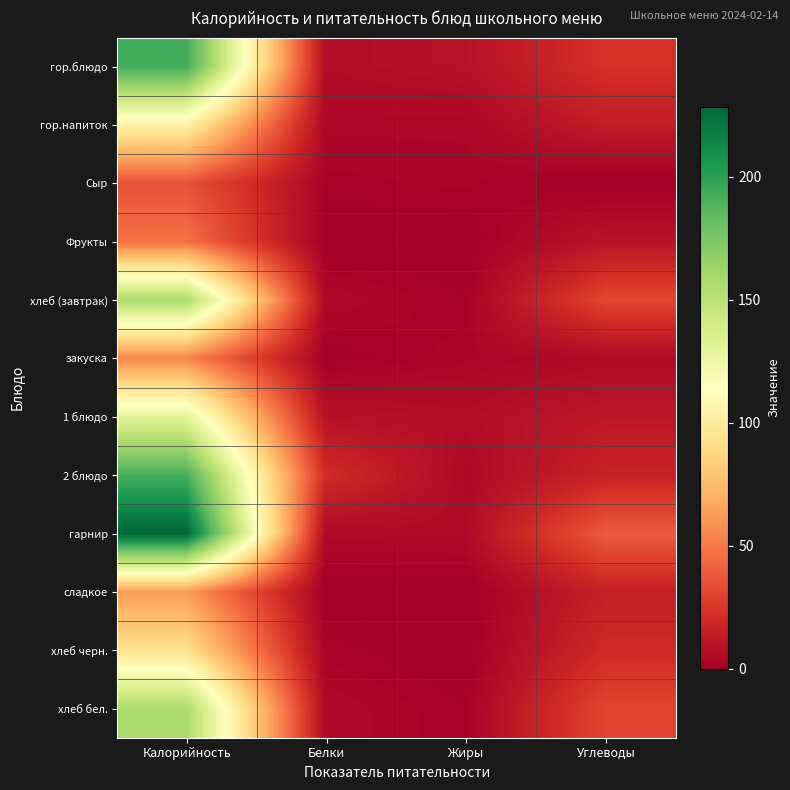

Reading left to right, list all the values displayed in this chart.

гор.блюдо: Калорийность=193.9	Белки=6.4	Жиры=8.5	Углеводы=22.8
гор.напиток: Калорийность=104.5	Белки=3.9	Жиры=3.8	Углеводы=13.7
Сыр: Калорийность=36.4	Белки=2.3	Жиры=3.0	Углеводы=0.0
Фрукты: Калорийность=47.0	Белки=0.4	Жиры=0.4	Углеводы=9.8
хлеб (завтрак): Калорийность=157.2	Белки=4.5	Жиры=1.7	Углеводы=30.8
закуска: Калорийность=54.6	Белки=0.8	Жиры=3.3	Углеводы=5.4
1 блюдо: Калорийность=129.8	Белки=8.3	Жиры=6.8	Углеводы=11.4
2 блюдо: Калорийность=191.5	Белки=20.7	Жиры=4.7	Углеводы=16.6
гарнир: Калорийность=228.4	Белки=4.9	Жиры=5.7	Углеводы=39.4
сладкое: Калорийность=62.1	Белки=0.1	Жиры=0.0	Углеводы=15.4
хлеб черн.: Калорийность=92.8	Белки=2.2	Жиры=0.4	Углеводы=19.8
хлеб бел.: Калорийность=157.2	Белки=4.5	Жиры=1.7	Углеводы=30.8